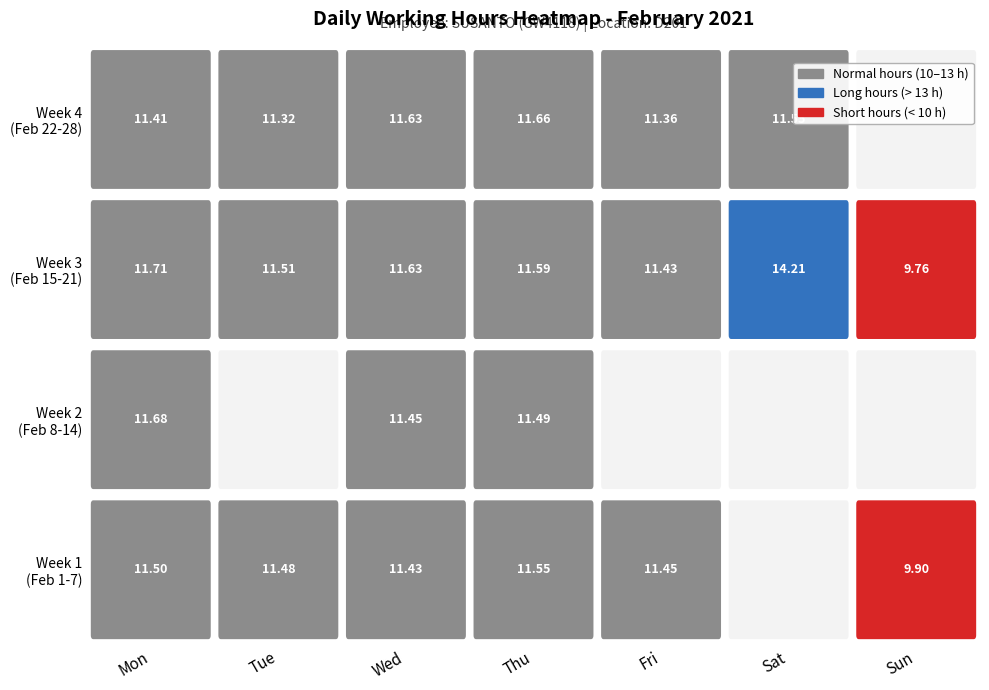

What value does the data have at 14?

14.2